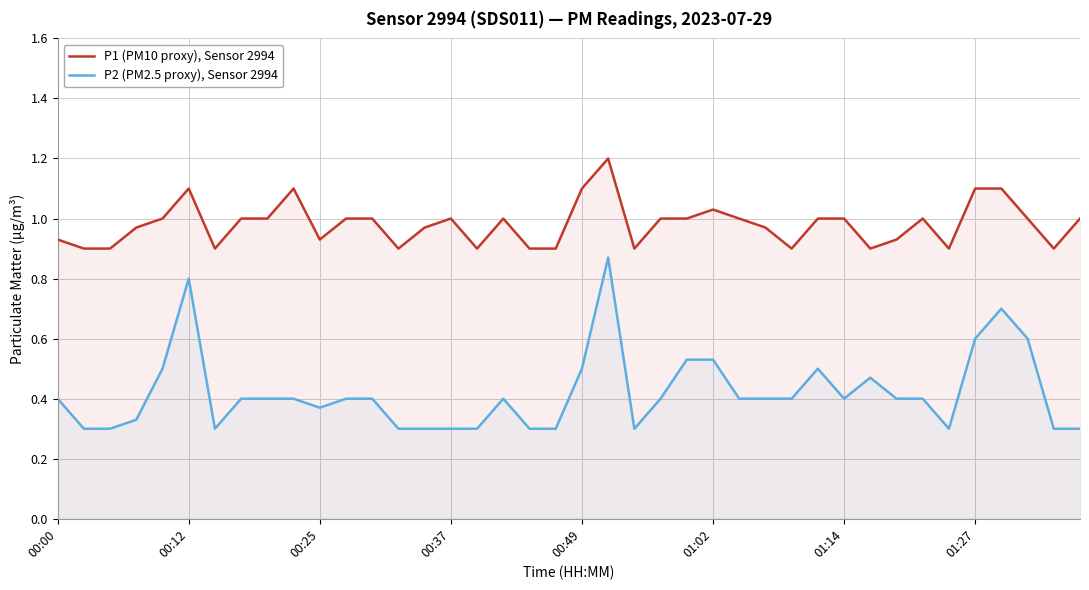

True or false: P2 (PM2.5 proxy), Sensor 2994 and P1 (PM10 proxy), Sensor 2994 cross at least once.

False